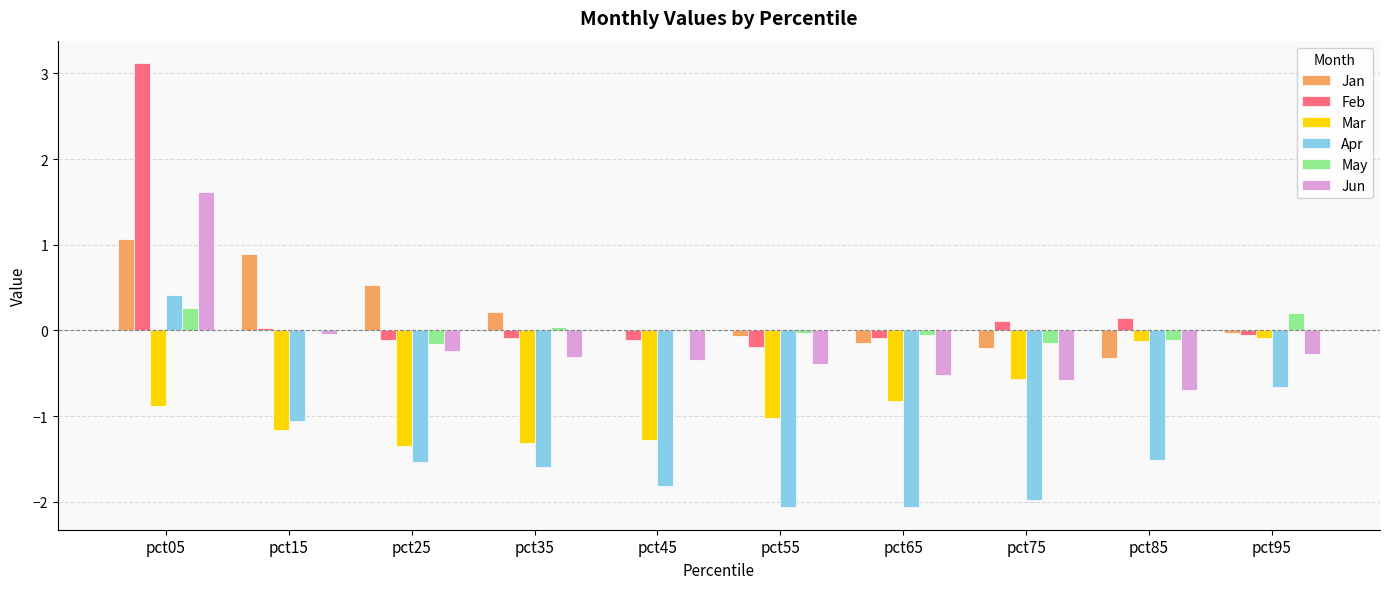

What is the maximum value for May?

0.3